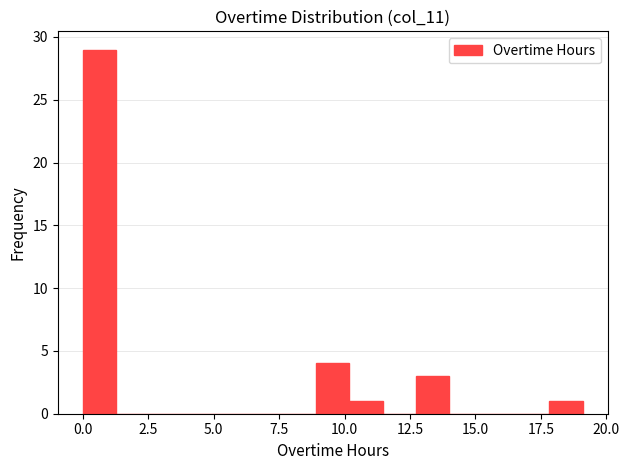

Read against the x-axis, roughly where is the centre of the tallest bar?

0.5